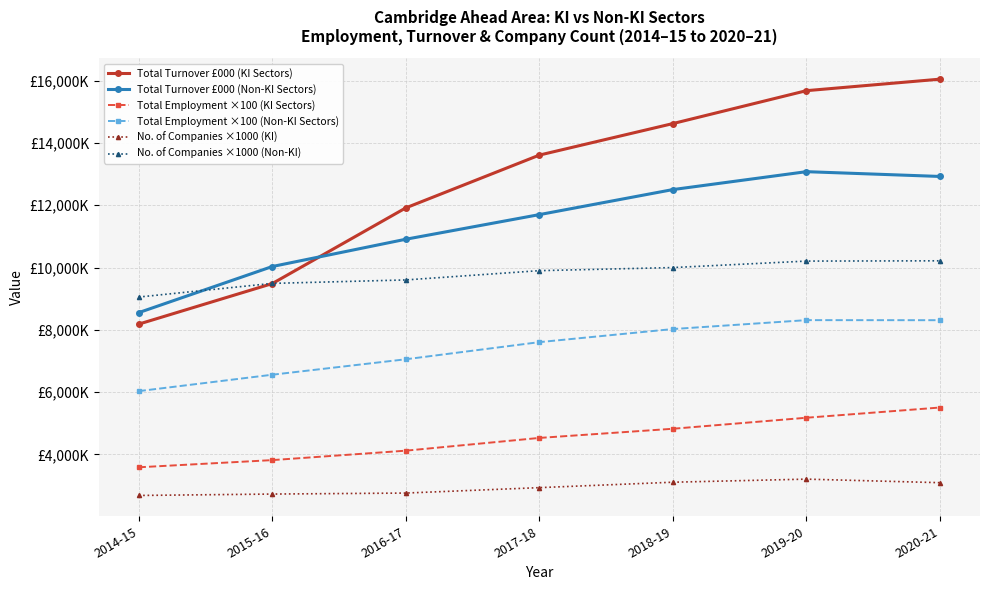

What is the minimum value for Total Employment ×100 (KI Sectors)?

3588200